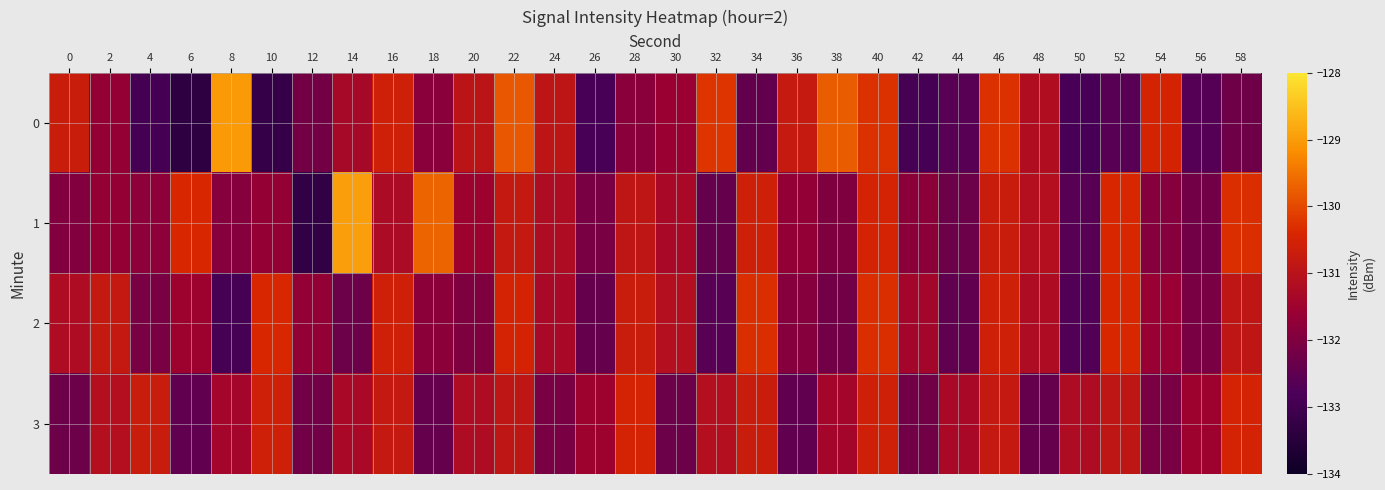

Reading left to right, transcribe all the data shown in this chart.

0: 0=-130.7	2=-131.7	4=-132.9	6=-133.4	8=-129.0	10=-133.2	12=-132.2	14=-131.3	16=-130.6	18=-131.8	20=-130.9	22=-129.8	24=-130.9	26=-132.9	28=-131.8	30=-131.6	32=-130.2	34=-132.4	36=-130.8	38=-129.8	40=-130.3	42=-132.9	44=-132.6	46=-130.3	48=-131.2	50=-132.9	52=-132.6	54=-130.5	56=-132.6	58=-132.3
1: 0=-132.0	2=-131.7	4=-131.8	6=-130.4	8=-131.9	10=-131.7	12=-133.3	14=-129.0	16=-131.2	18=-129.7	20=-131.5	22=-130.8	24=-131.2	26=-132.1	28=-130.9	30=-131.3	32=-132.4	34=-130.6	36=-131.7	38=-132.0	40=-130.5	42=-131.8	44=-132.3	46=-130.7	48=-131.1	50=-132.6	52=-130.4	54=-131.9	56=-132.2	58=-130.3
2: 0=-131.2	2=-130.8	4=-132.1	6=-131.5	8=-132.9	10=-130.4	12=-131.7	14=-132.3	16=-130.6	18=-131.8	20=-132.0	22=-130.5	24=-131.3	26=-132.4	28=-130.7	30=-131.1	32=-132.6	34=-130.3	36=-131.9	38=-132.2	40=-130.3	42=-131.4	44=-132.5	46=-130.6	48=-131.2	50=-132.7	52=-130.4	54=-131.6	56=-132.1	58=-130.9
3: 0=-132.3	2=-131.1	4=-130.7	6=-132.5	8=-131.4	10=-130.6	12=-132.2	14=-131.3	16=-130.8	18=-132.4	20=-131.2	22=-130.9	24=-132.1	26=-131.5	28=-130.5	30=-132.3	32=-131.1	34=-130.7	36=-132.5	38=-131.4	40=-130.6	42=-132.2	44=-131.3	46=-130.8	48=-132.4	50=-131.2	52=-130.9	54=-132.1	56=-131.5	58=-130.5